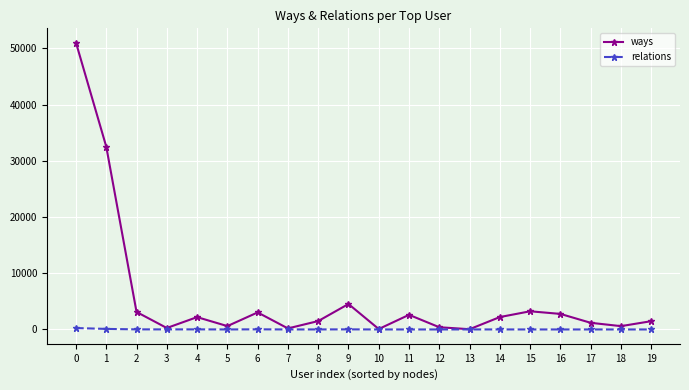

Which series has the widest spread of values?

ways